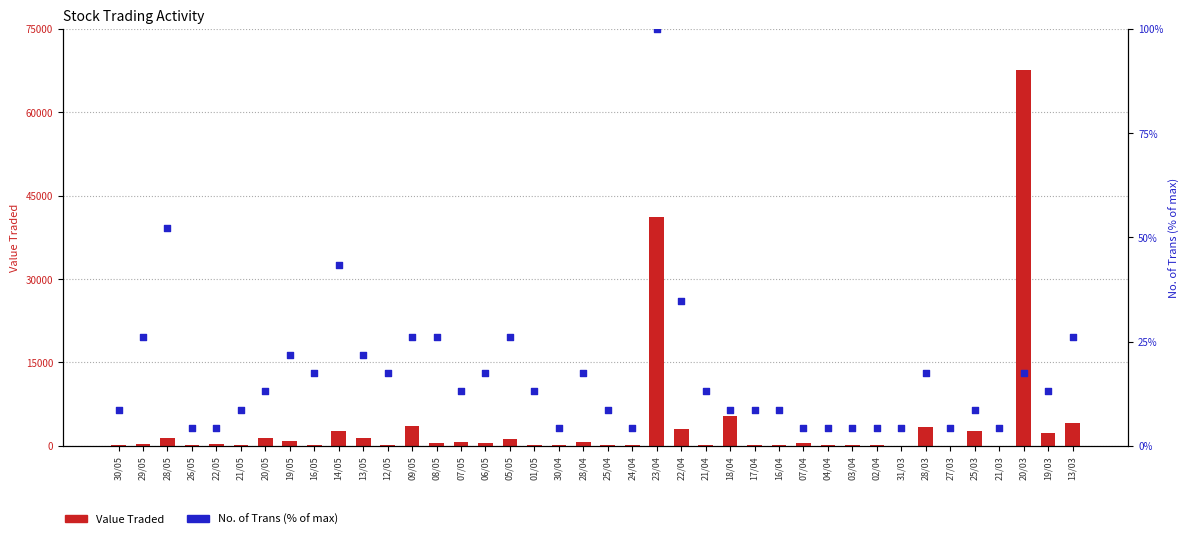

Which series reaches the minimum Y coordinate?

No. of Trans (% of max)